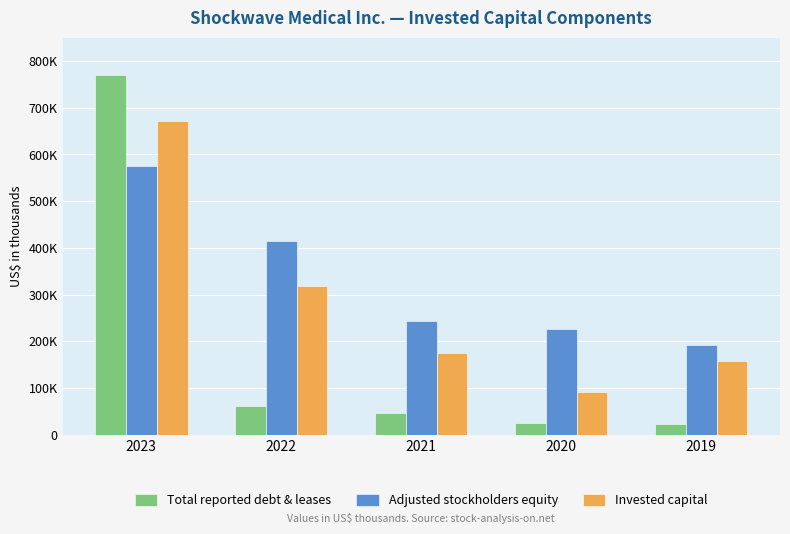

What value does the Total reported debt & leases series have at 2019?

22718